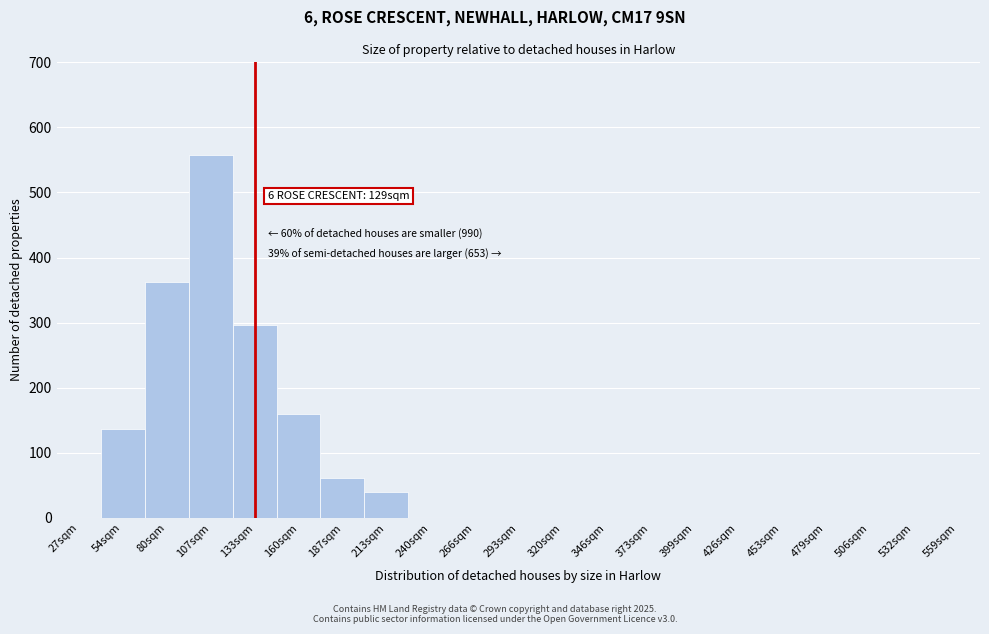

Reading right to left, what are all the values shown in this chart?

559sqm=0	532sqm=0	506sqm=0	479sqm=0	453sqm=0	426sqm=0	399sqm=0	373sqm=0	346sqm=0	320sqm=0	293sqm=0	266sqm=0	240sqm=0	213sqm=40	187sqm=62	160sqm=160	133sqm=296	107sqm=557	80sqm=363	54sqm=137	27sqm=0